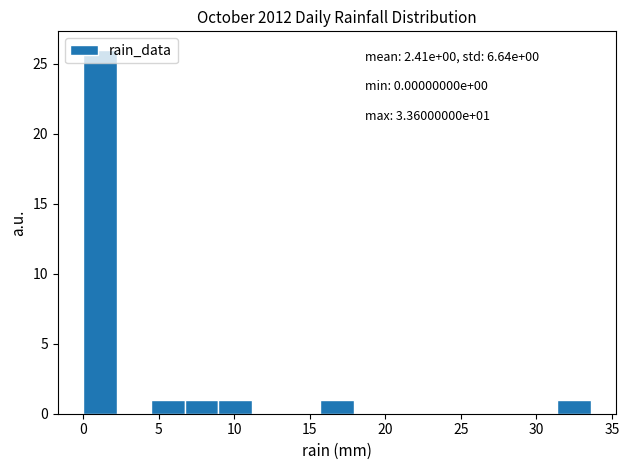

Over which range of the x-axis is the bar tallest?

0.0 to 2.0